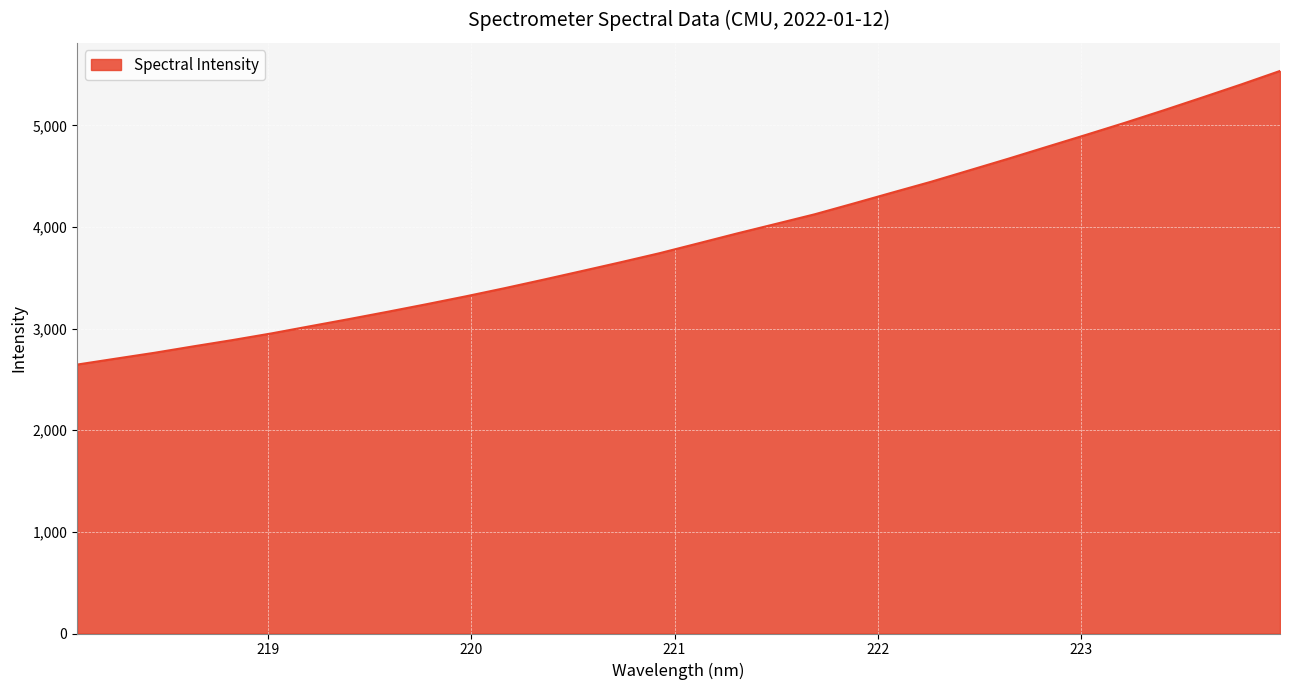

What is the sum of all values?

124723.5